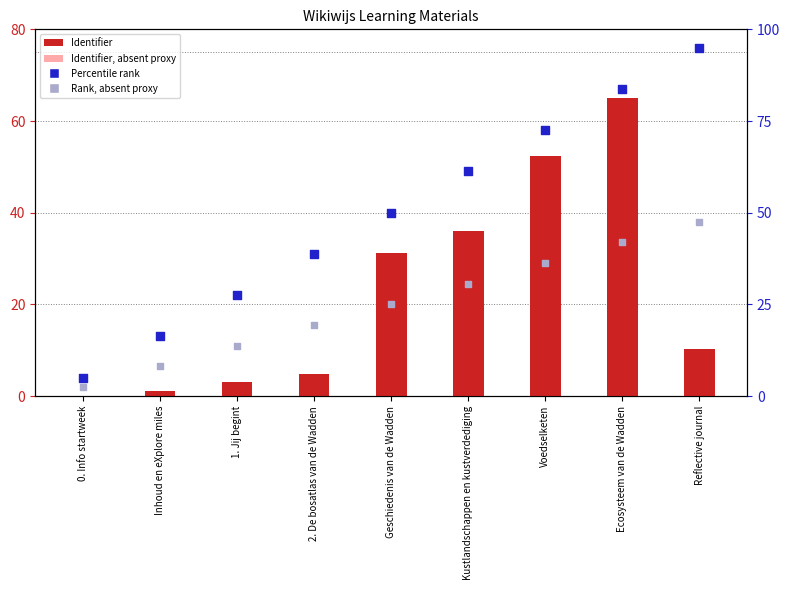

Which series has the largest total across all categories?

Percentile rank (proxy)